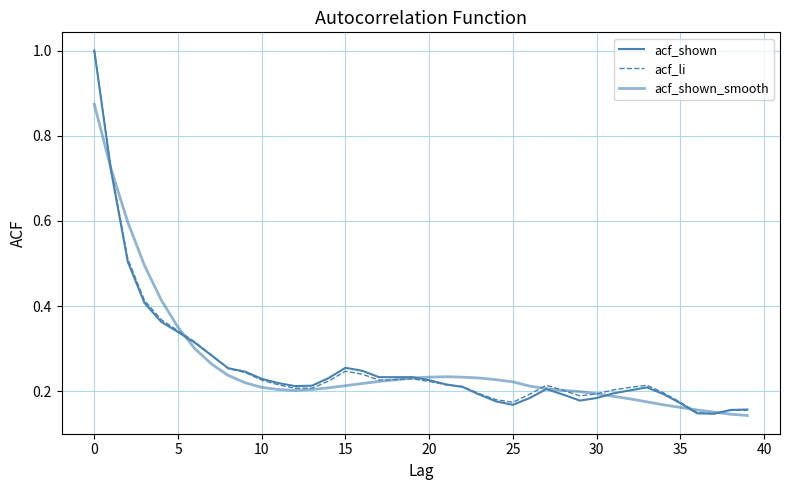

How many lines are shown in the chart?

3